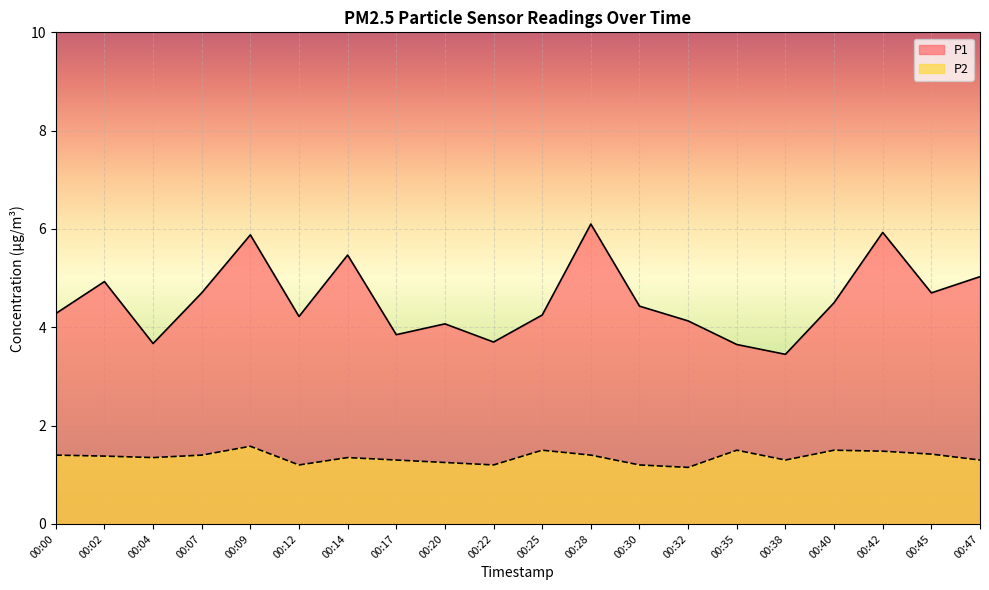

Reading left to right, extract all data points from this chart.

P1: 4.3	4.9	3.7	4.7	5.9	4.2	5.5	3.9	4.1	3.7	4.2	6.1	4.4	4.1	3.6	3.5	4.5	5.9	4.7	5.0
P2: 1.4	1.4	1.4	1.4	1.6	1.2	1.4	1.3	1.2	1.2	1.5	1.4	1.2	1.1	1.5	1.3	1.5	1.5	1.4	1.3